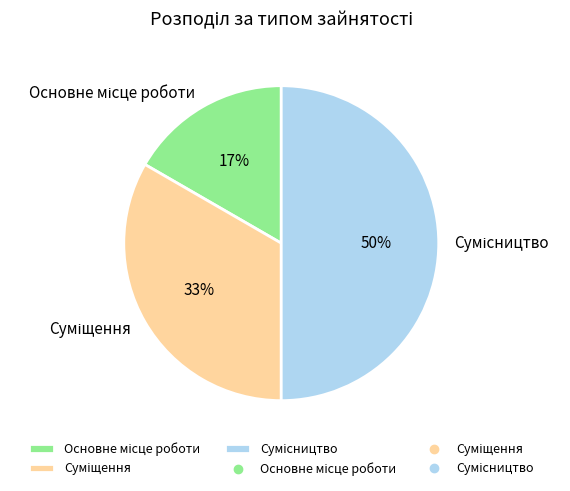

To the nearest percent, what is the difference between the largest and smallest slice percentages?

33%